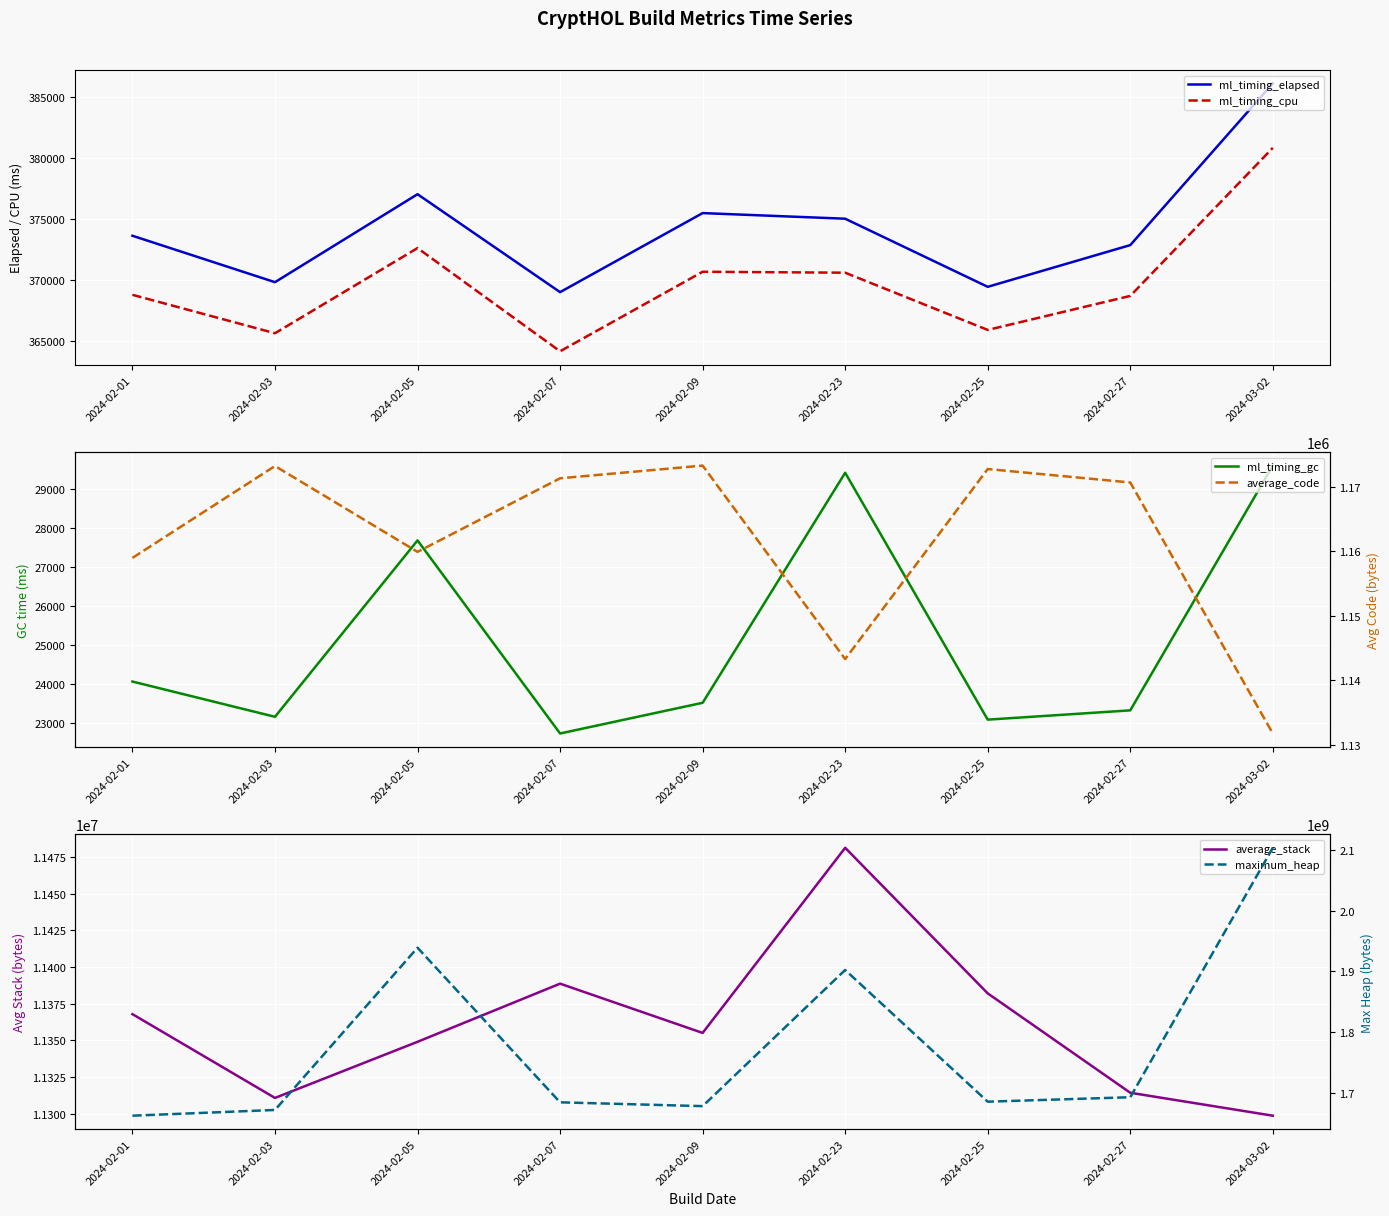

What are all the series names shown in the legend?

ml_timing_elapsed, ml_timing_cpu, ml_timing_gc, average_stack, average_code, maximum_heap